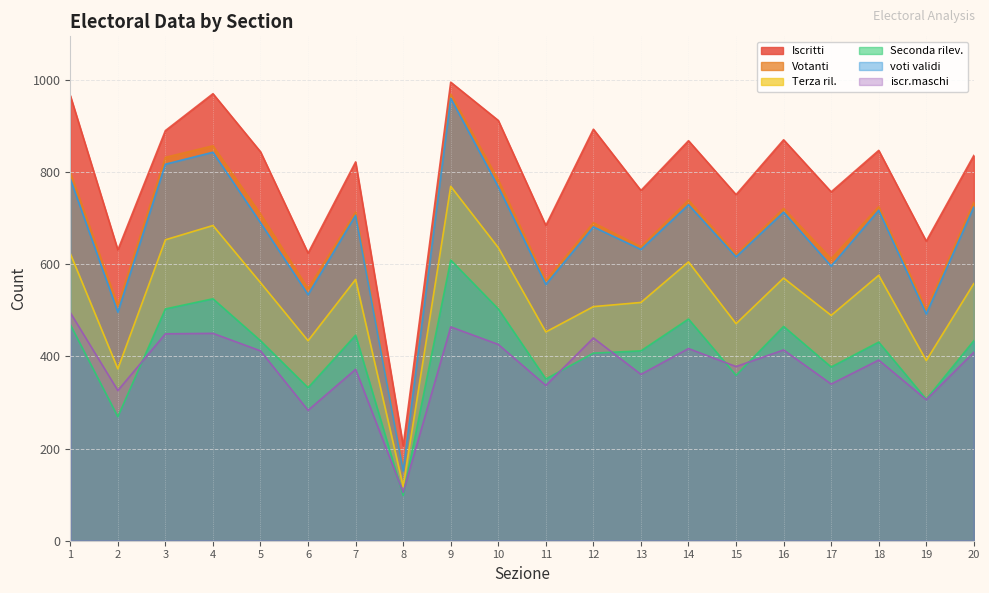

What is the difference between the maximum and minimum values in the Iscritti series?

789